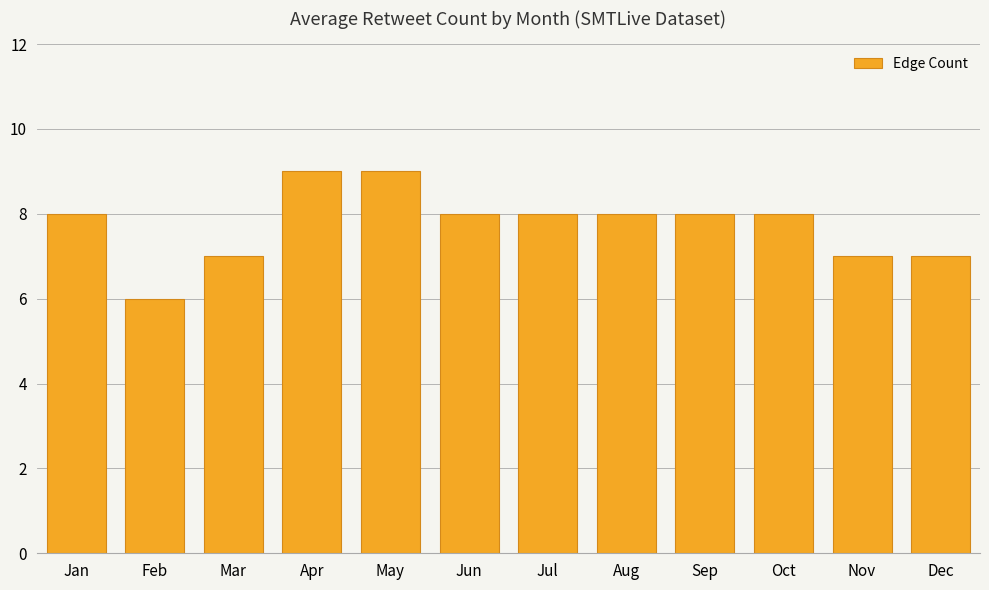

What is the average value?

8